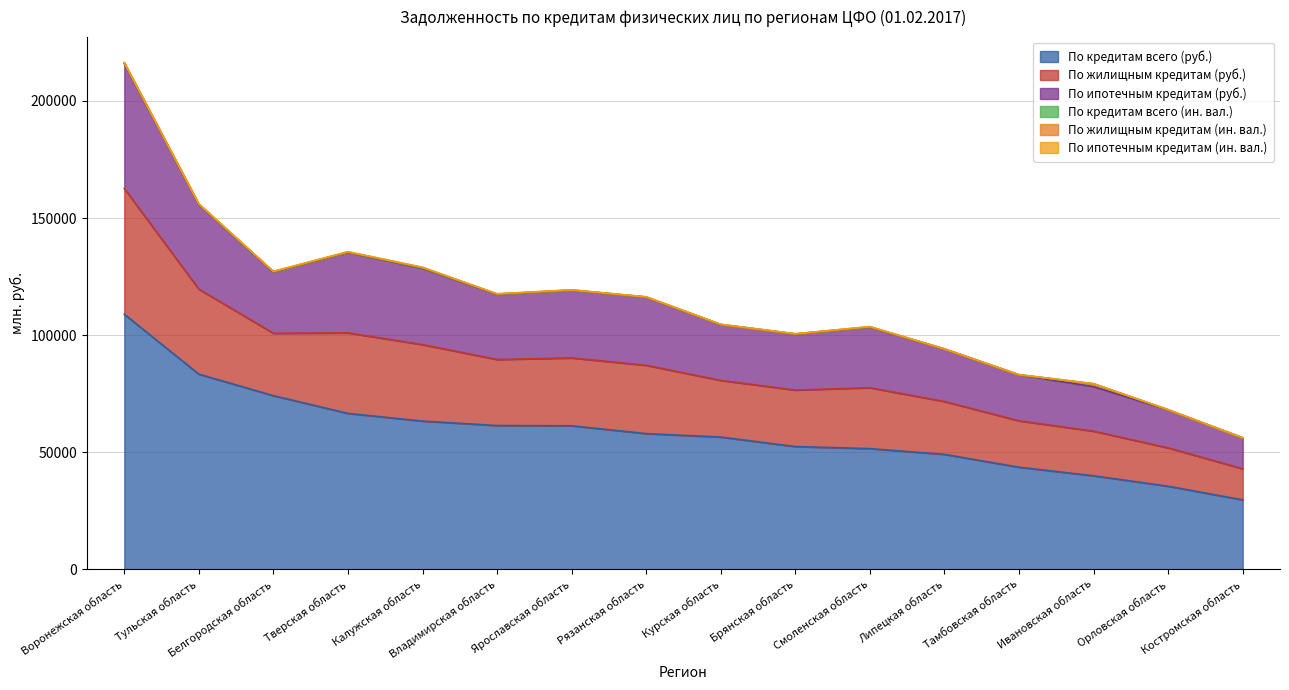

How many data points in По кредитам всего (ин. вал.) are less than 102?

8